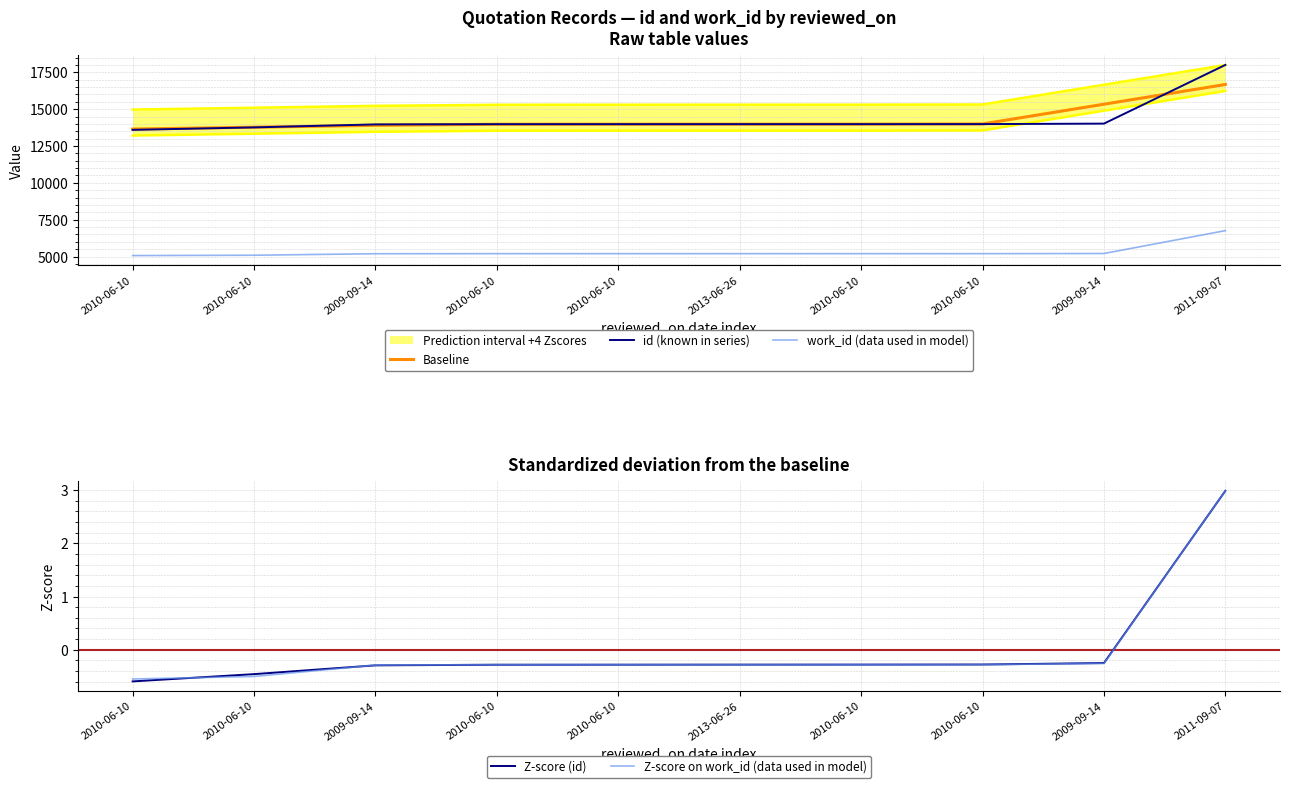

What is the difference between the Baseline values at 2011-09-07 and 2010-06-10?

2696.7